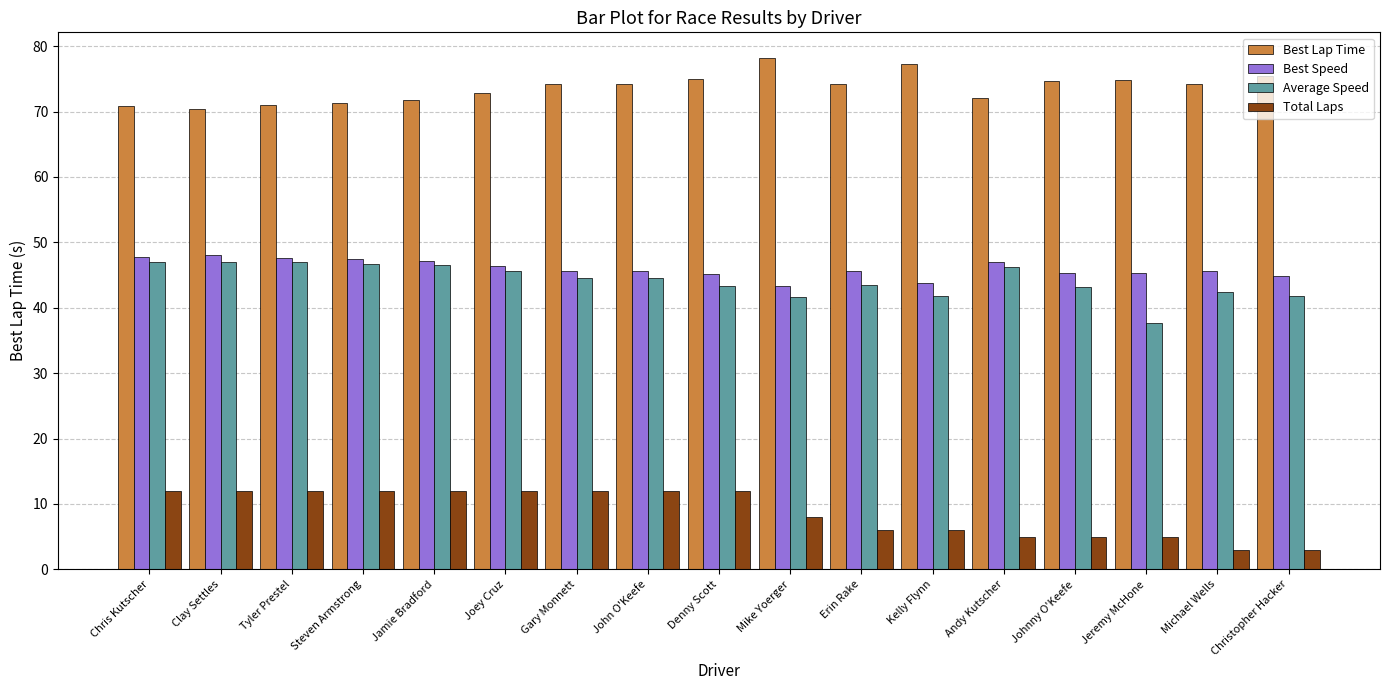

What is the total value across all series at Christopher Hacker?

165.1